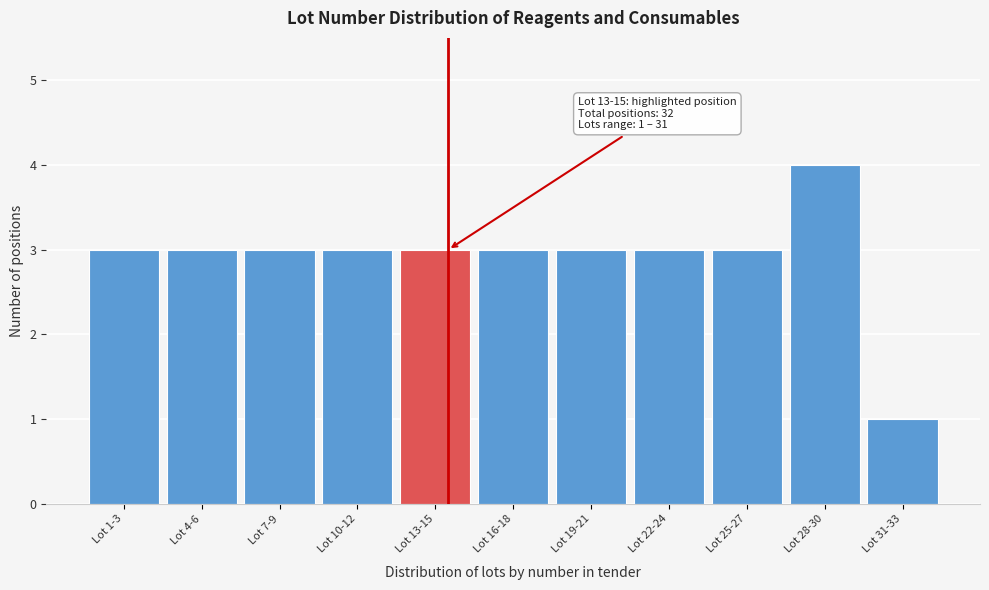

Reading left to right, what are all the values shown in this chart?

3	3	3	3	3	3	3	3	3	4	1